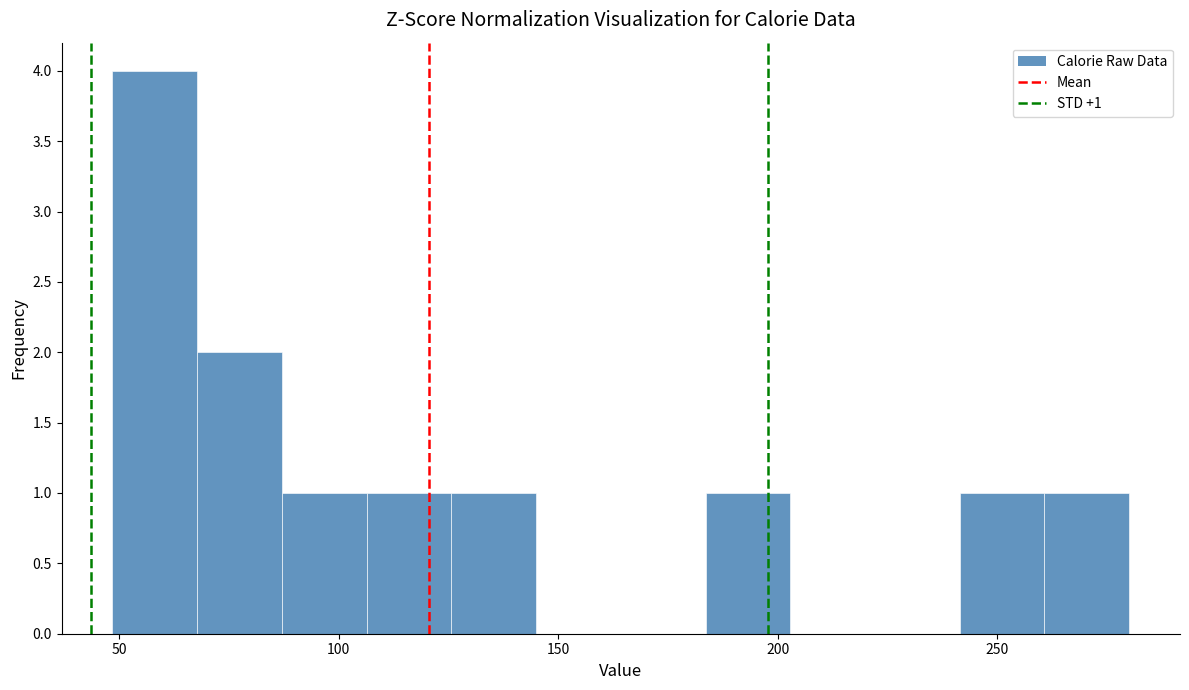

Read against the x-axis, roughly where is the centre of the tallest bar?

60